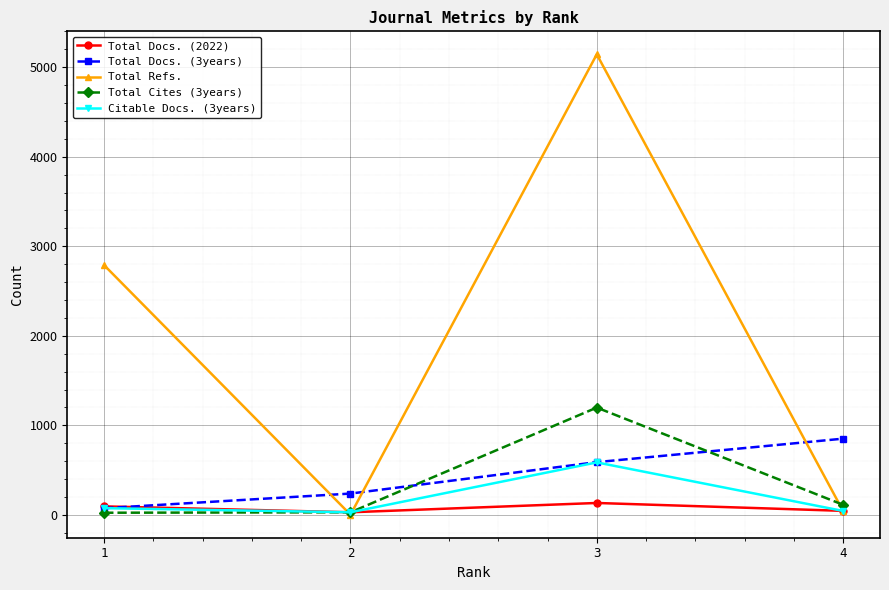

At which category does the chart reach its peak across all series?

3